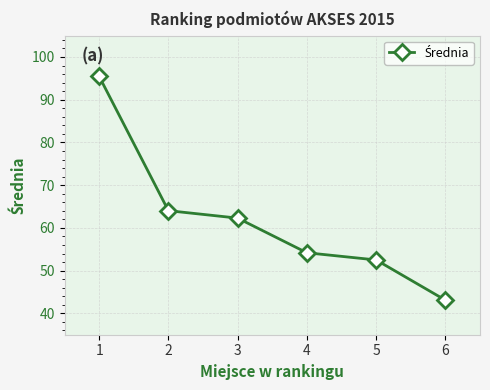

What is the sum of all values?

371.6